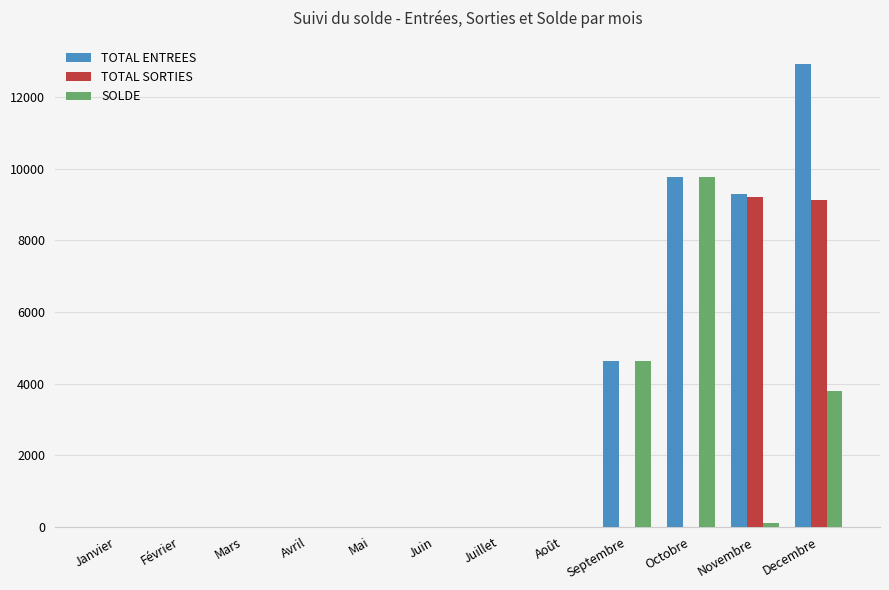

What is the total value across all series at Octobre?

19556.4